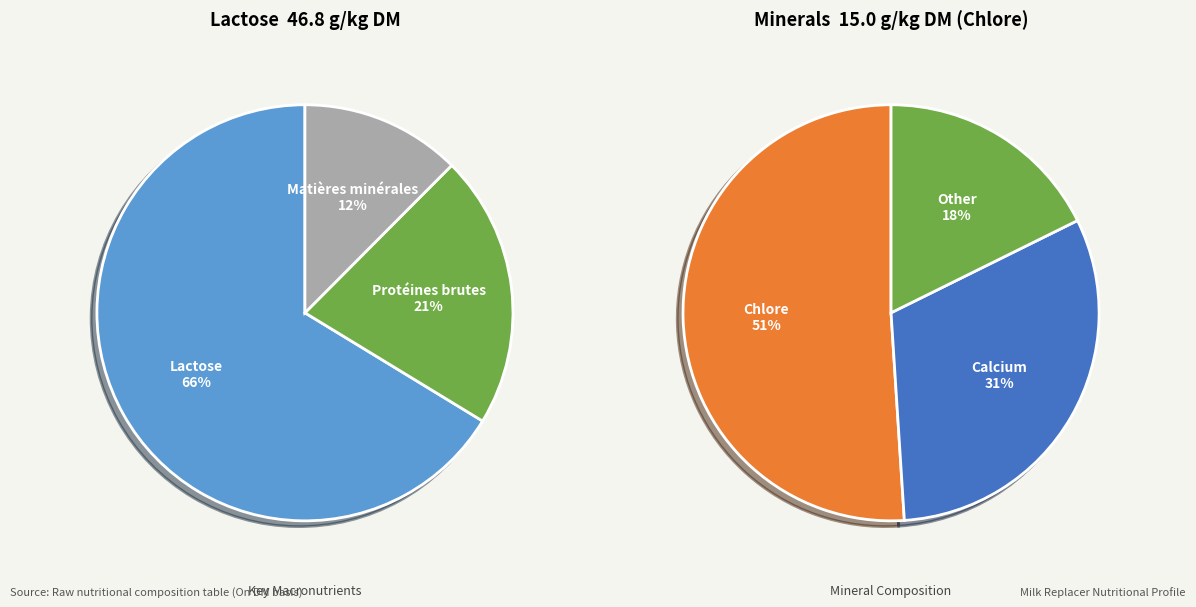

How many slices are in this pie chart?

6